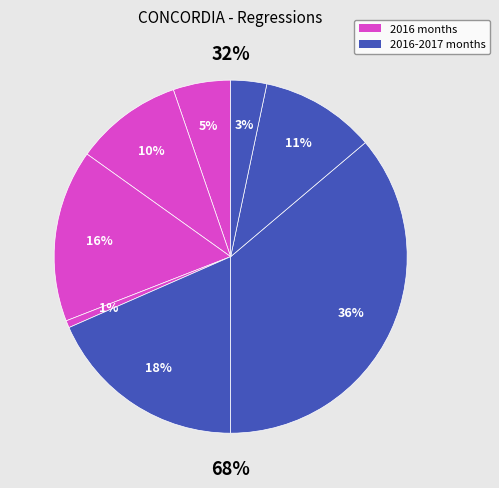

True or false: 2016-10 accounts for 47% of the total.

False